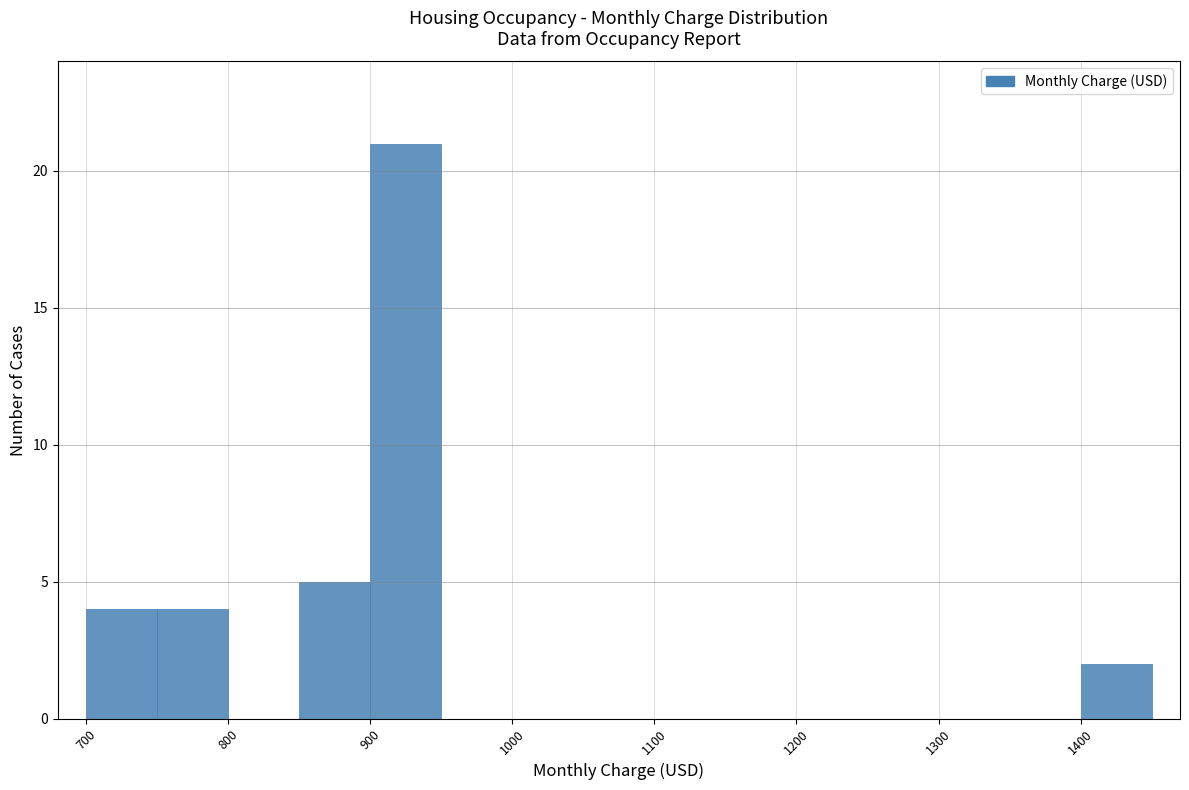

Reading left to right, transcribe this chart: for each bar, give the range it covers on the x-axis and its height. The values are not printed on the chart, so give them approximately, as read against the axis.

700 to 750: 4
750 to 800: 4
800 to 850: 0
850 to 900: 5
900 to 950: 21
950 to 1000: 0
1000 to 1050: 0
1050 to 1100: 0
1100 to 1150: 0
1150 to 1200: 0
1200 to 1250: 0
1250 to 1300: 0
1300 to 1350: 0
1350 to 1400: 0
1400 to 1450: 2